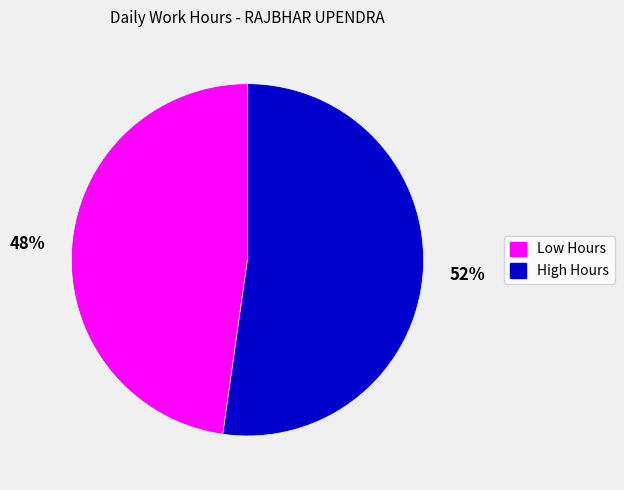

How many slices are in this pie chart?

2